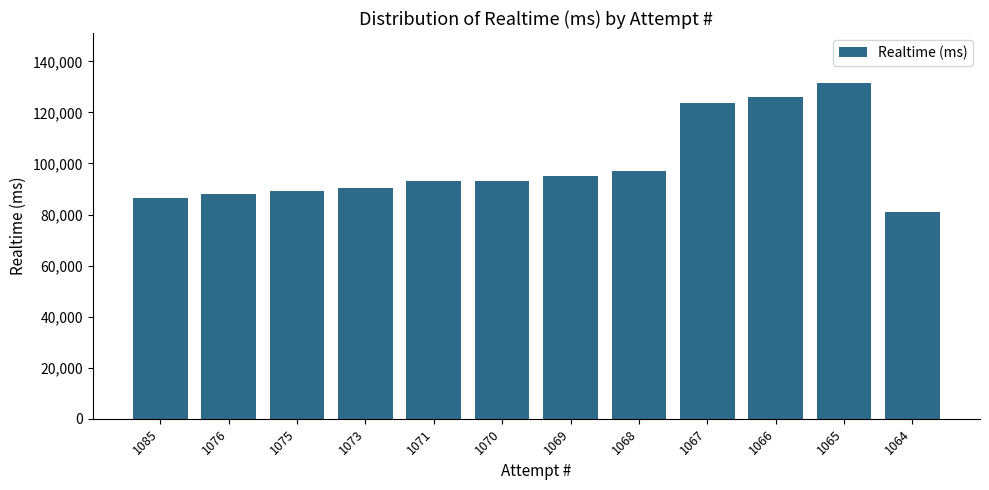

What is the change in value from 1066 to 1065?

+5233